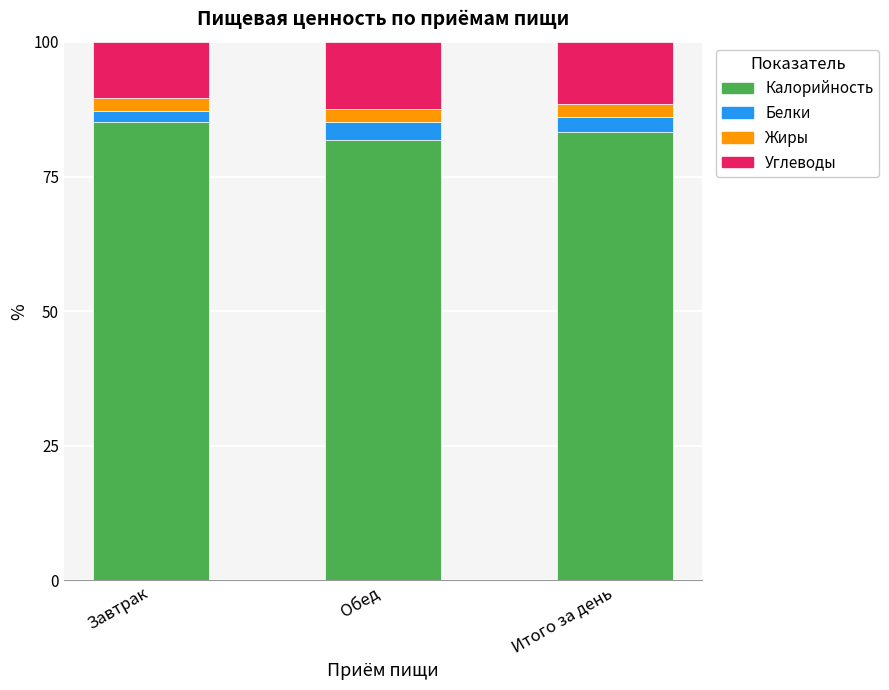

What is the sum of all Калорийность values?

250.3